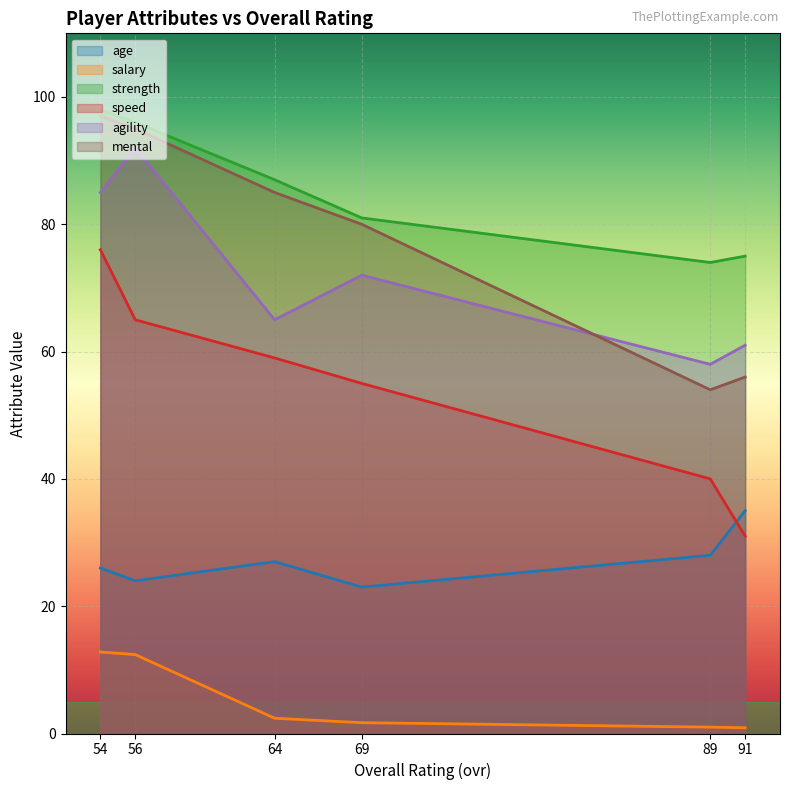

Which category has the highest value in the agility series?

56